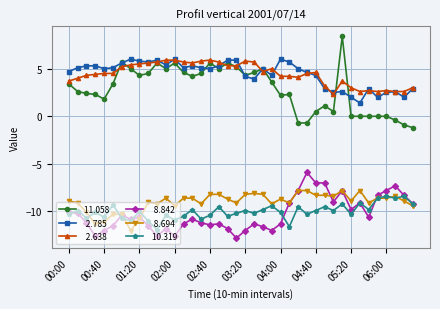

What is the maximum value shown in the chart?

8.4